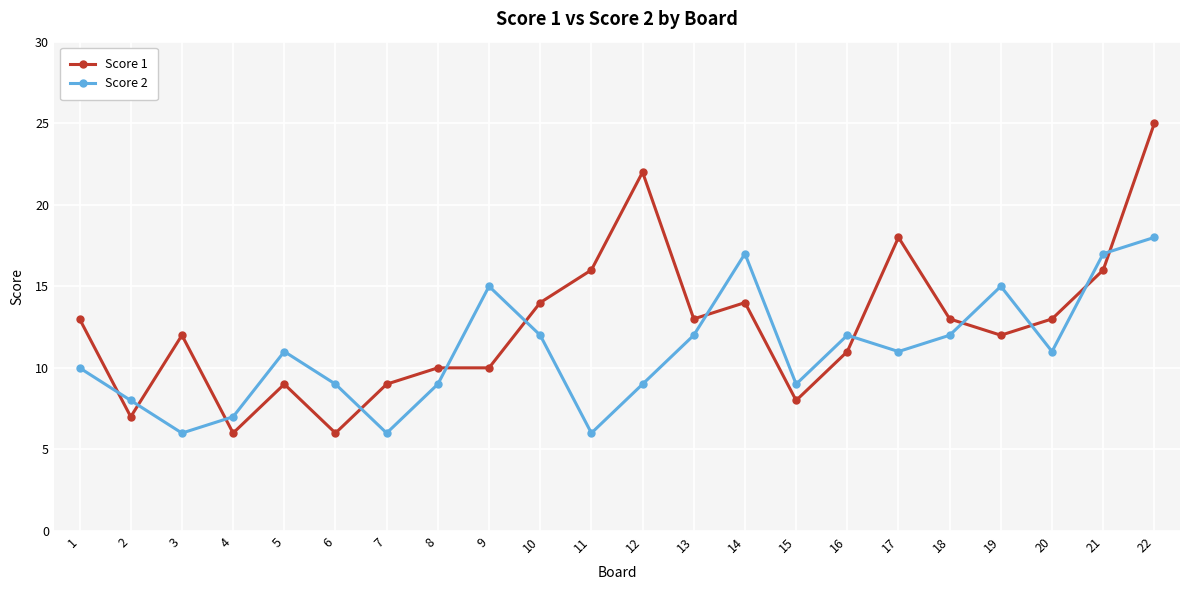

Which category has the highest value in the Score 2 series?

22